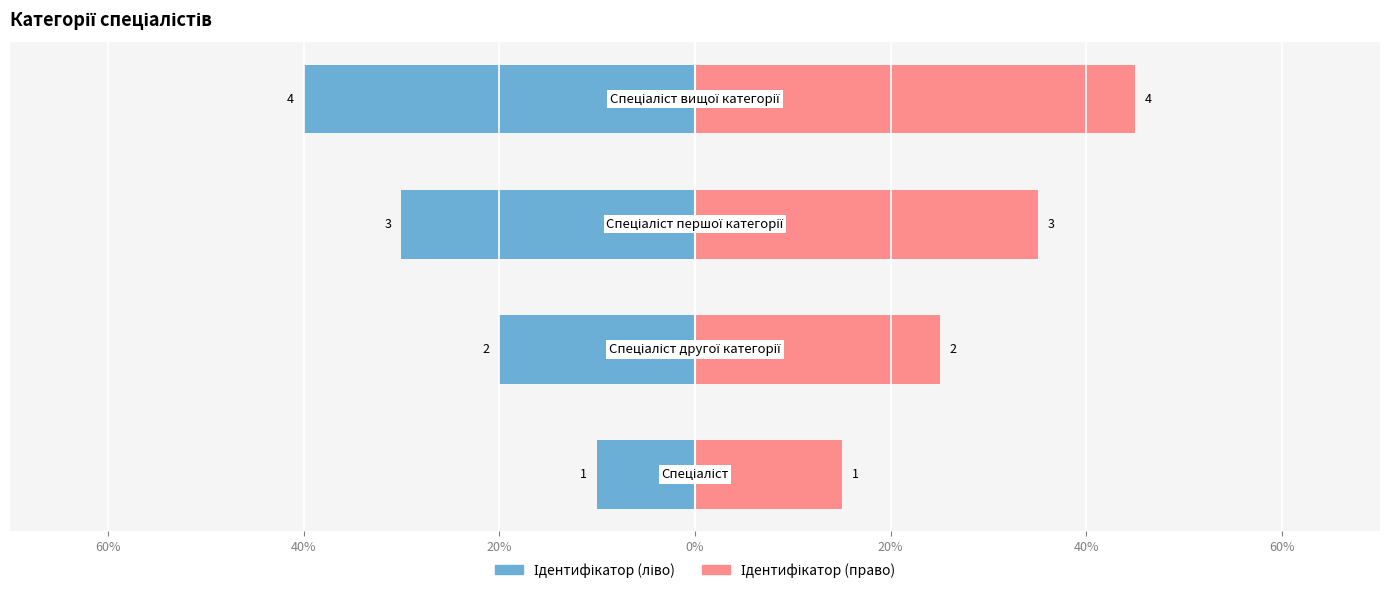

True or false: Ідентифікатор (ліво) has a value of -0.2 at 60%.

True